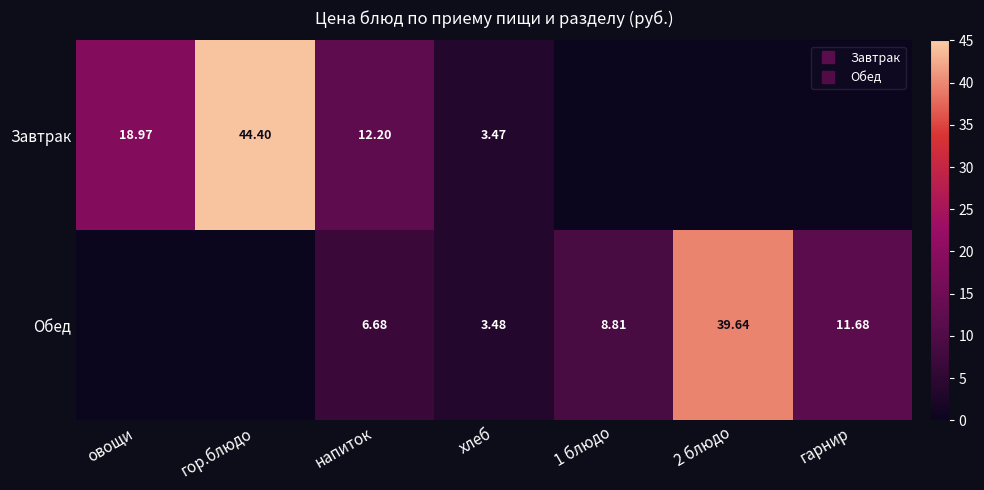

Which series has the largest total across all categories?

Завтрак